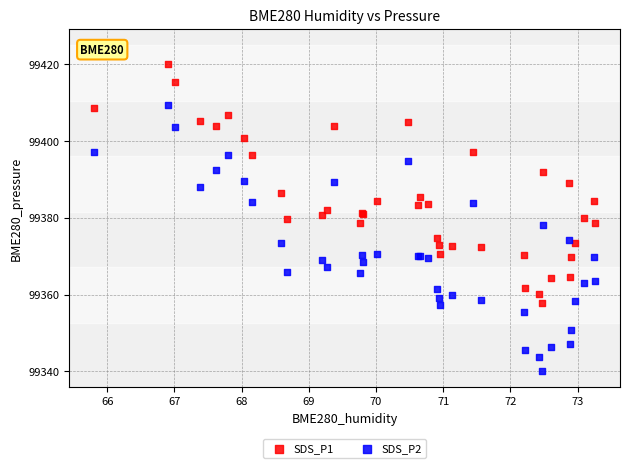

Which series reaches the minimum Y coordinate?

SDS_P2